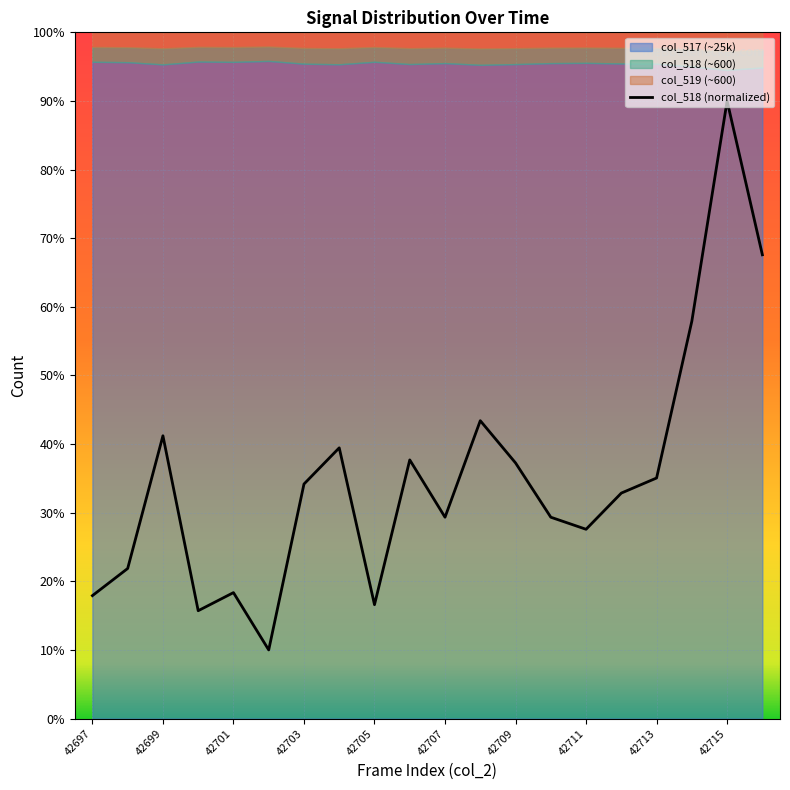

What is the highest value of the col_518 (normalized) series?

90.0